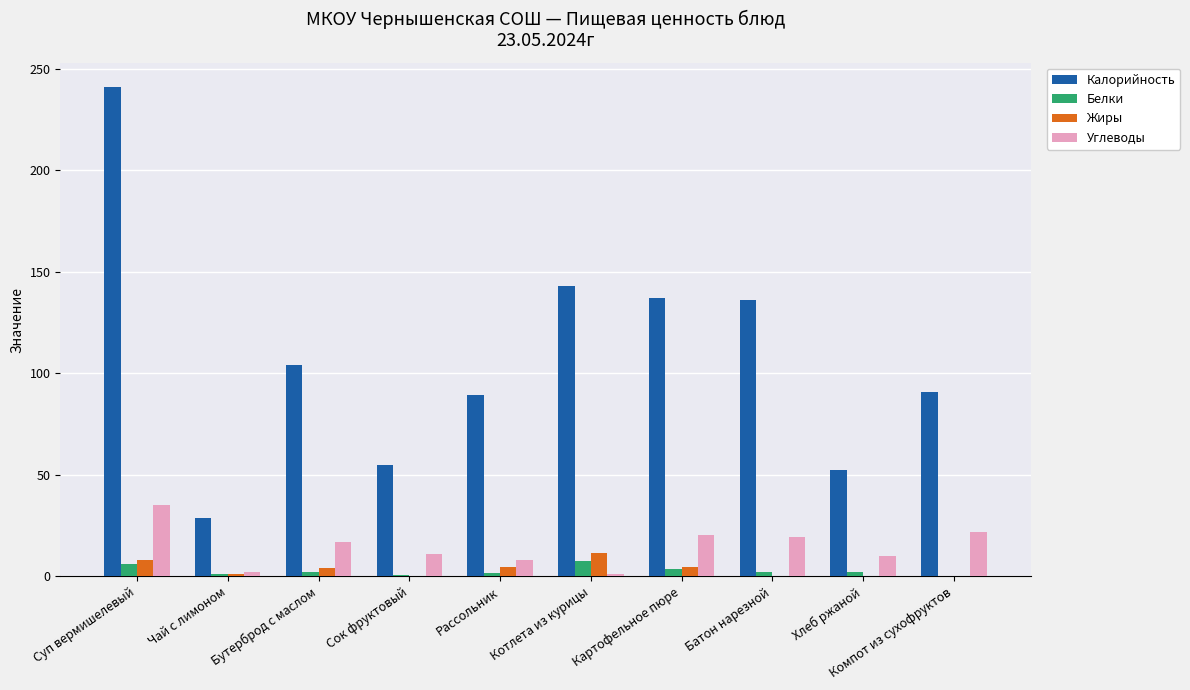

How many data points does each series have?

10